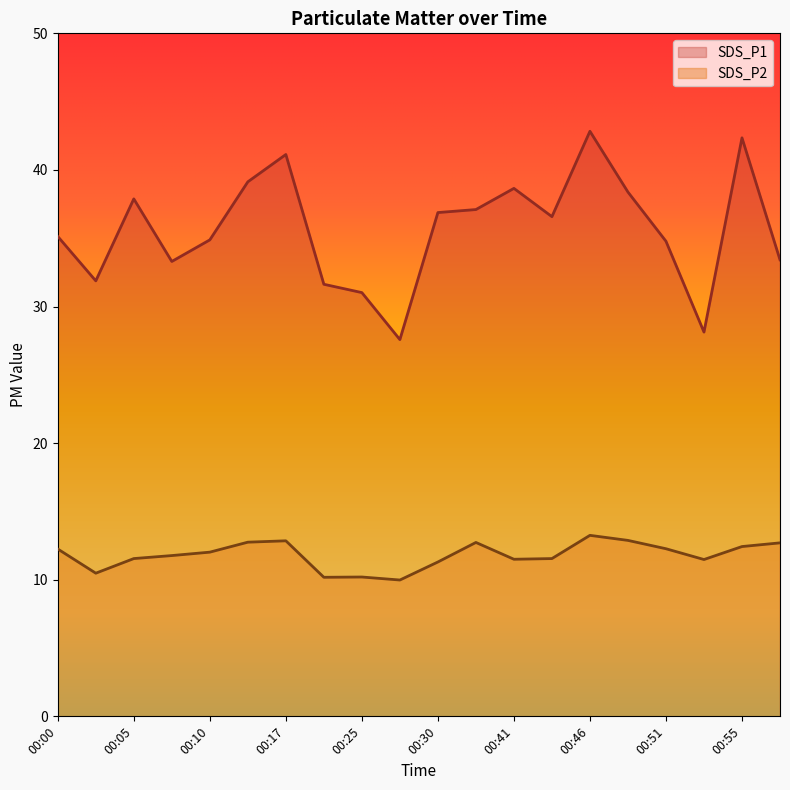

In SDS_P1, how many points are higher than both neighbors (excluding endpoints)?

5